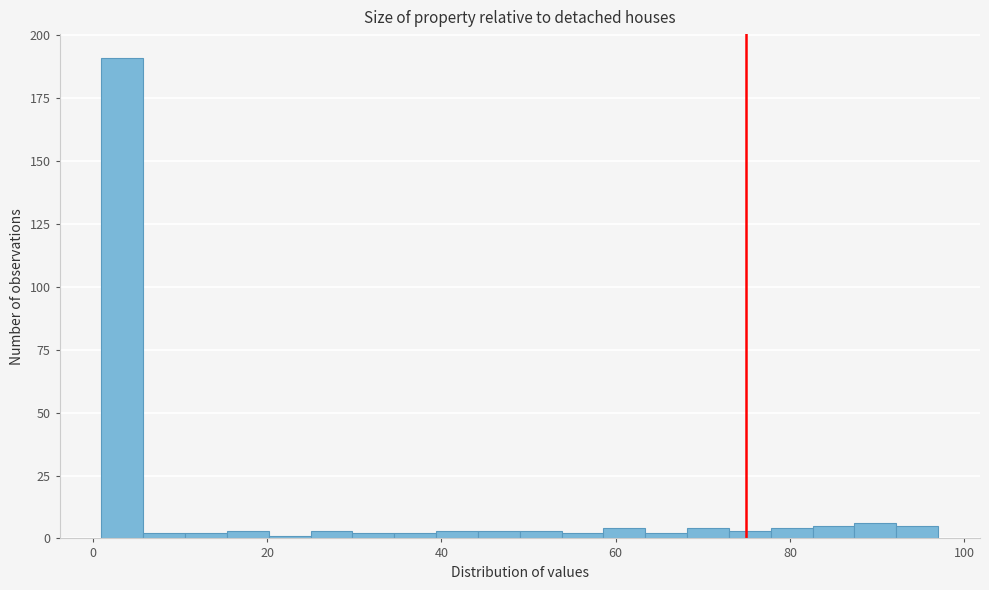

Read against the x-axis, roughly where is the centre of the tallest bar?

4